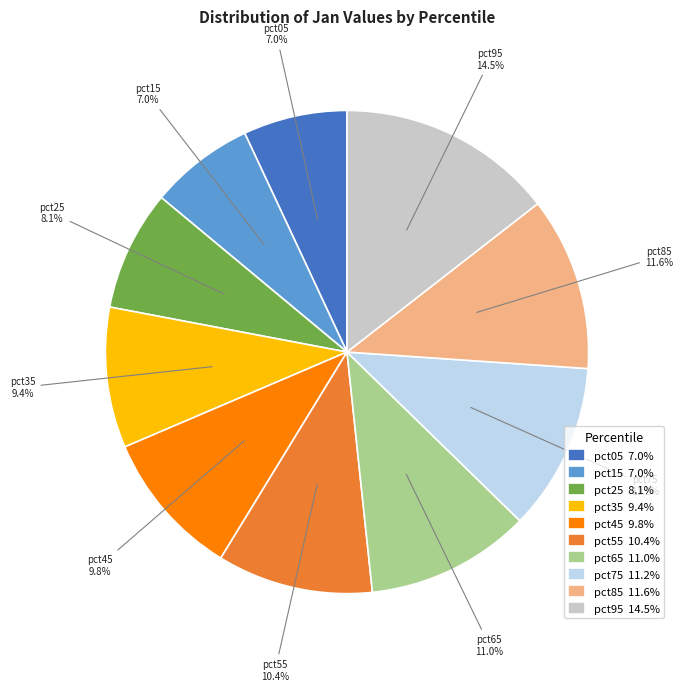

To the nearest percent, what is the average slice percentage?

10%